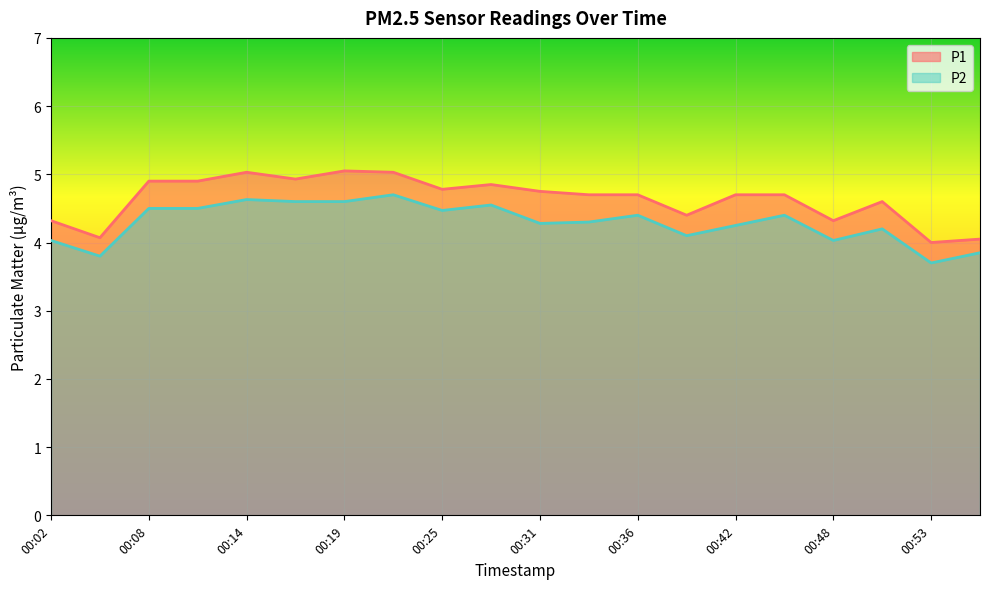

True or false: P2 and P1 cross at least once.

False